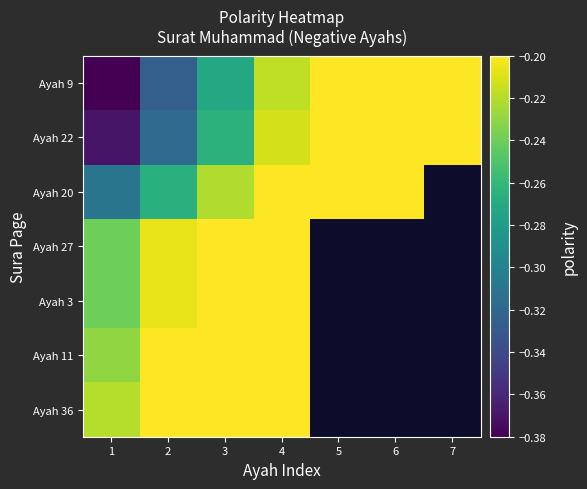

What value does the Ayah 9 series have at 1?

-0.4